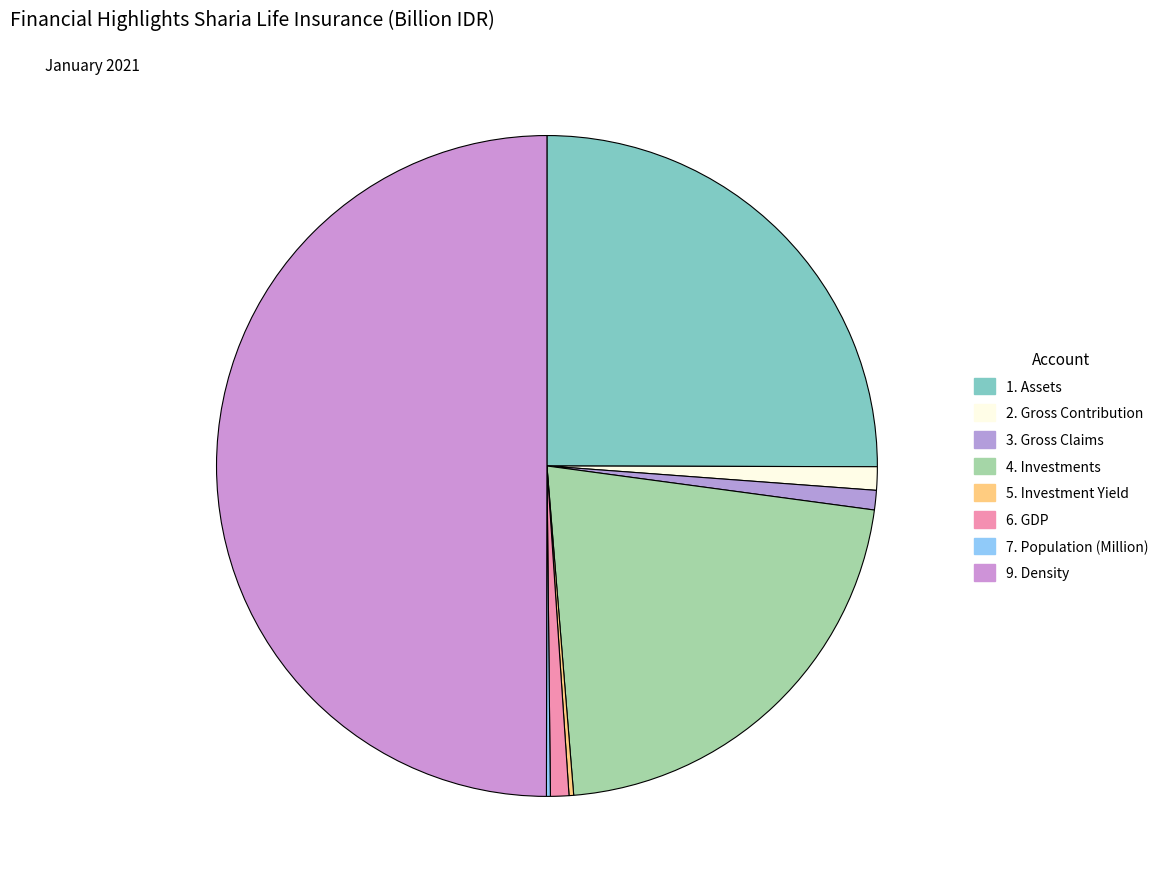

Which category has the smallest portion of the pie?

7. Population (Million)